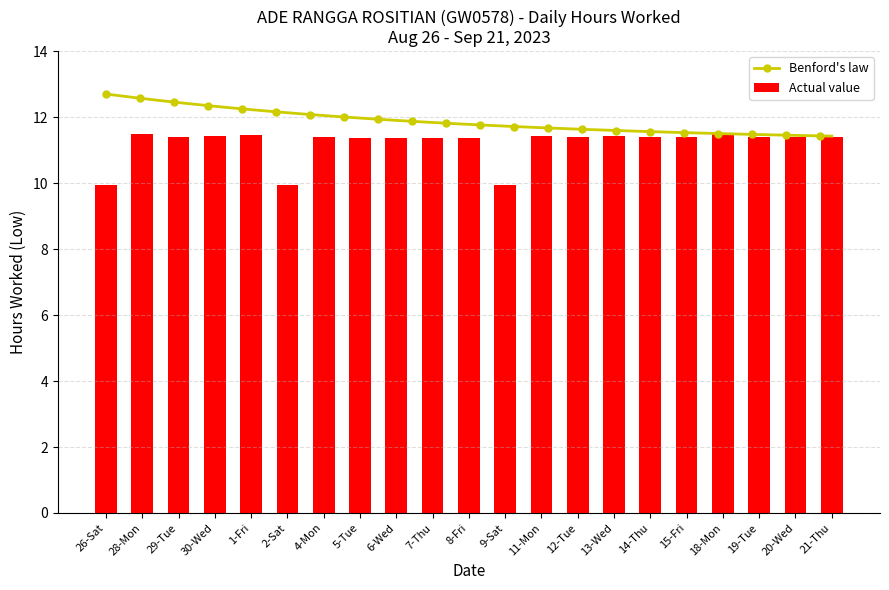

What is the maximum value shown in the chart?

11.5